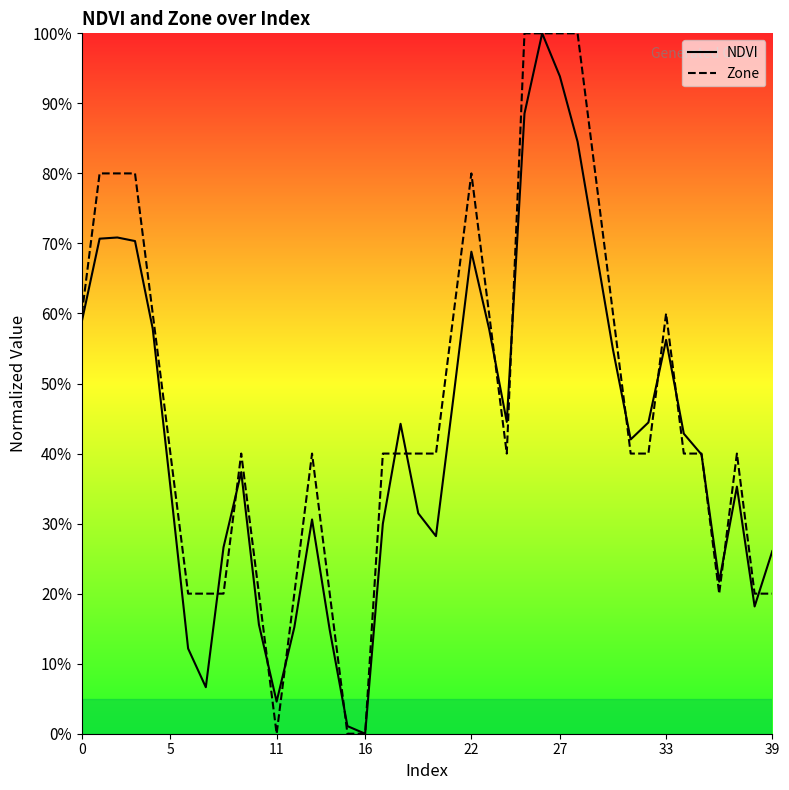

True or false: NDVI and Zone cross at least once.

True